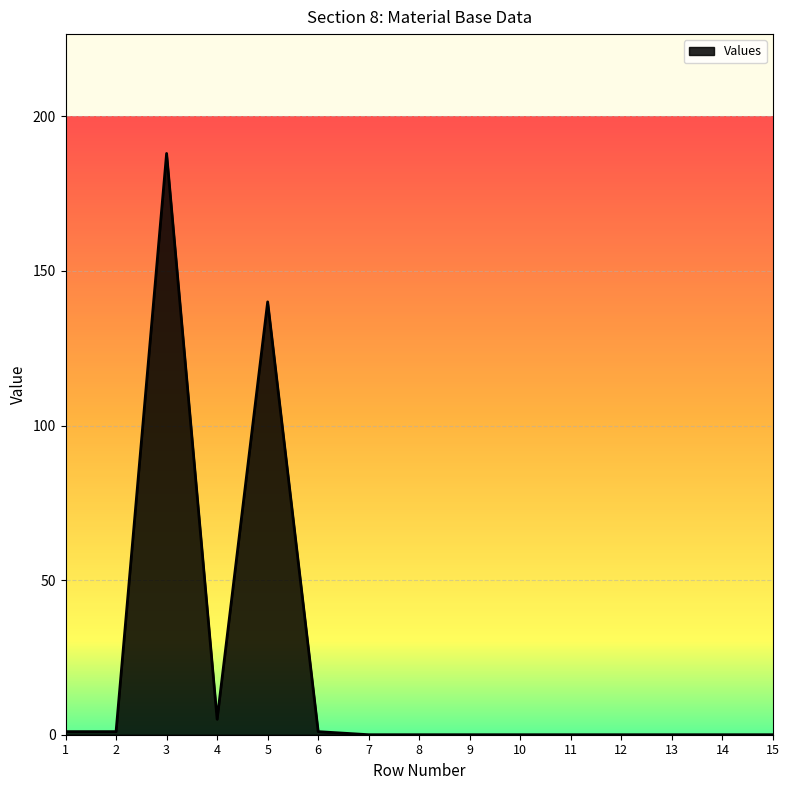

What is the sum of all values?

336